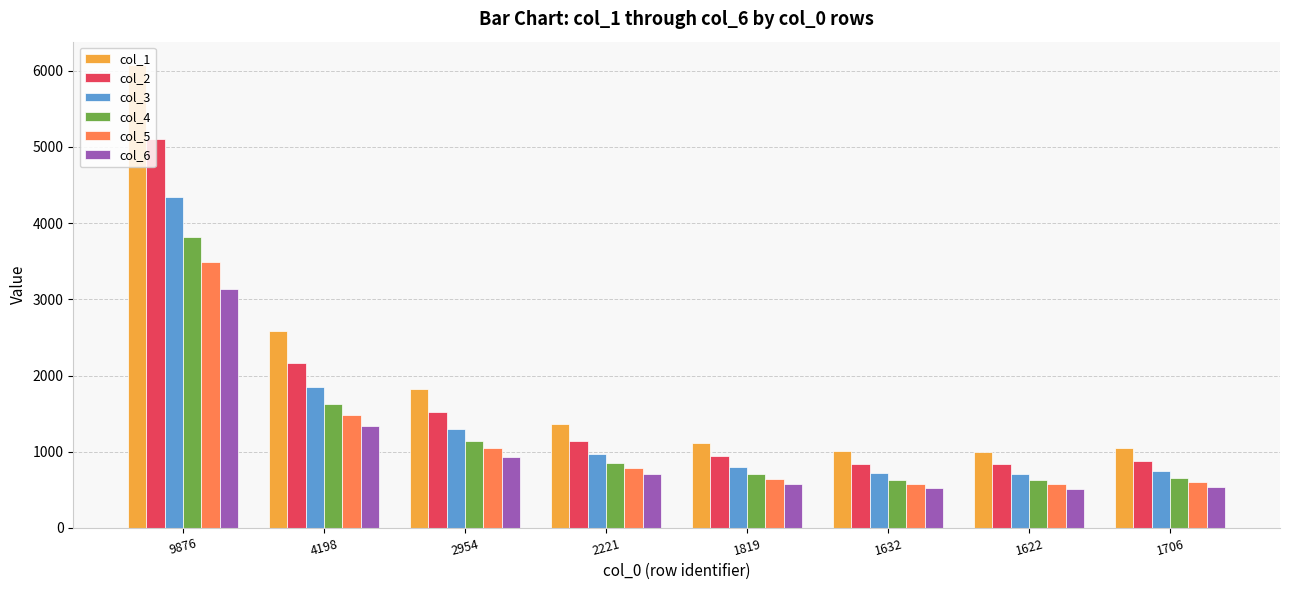

At which category is the sum across all series the highest?

9876